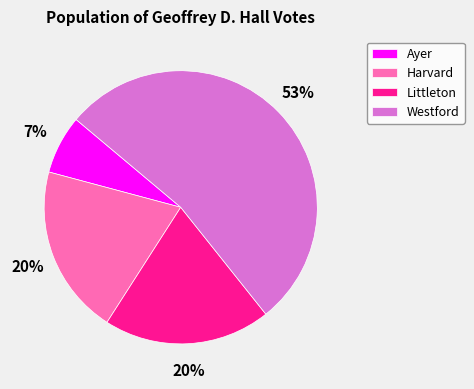

What percentage is the Westford slice, to the nearest percent?

53%